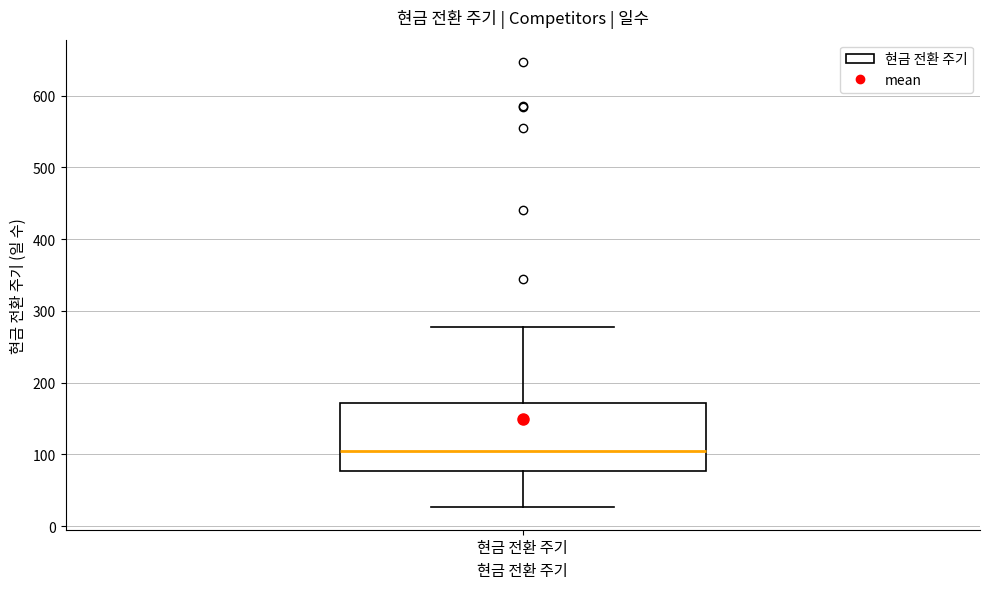

Where is the upper edge of the box for 현금 전환 주기 on the y-axis? The values are not printed on the chart, so give them approximately, as read against the axis.

170